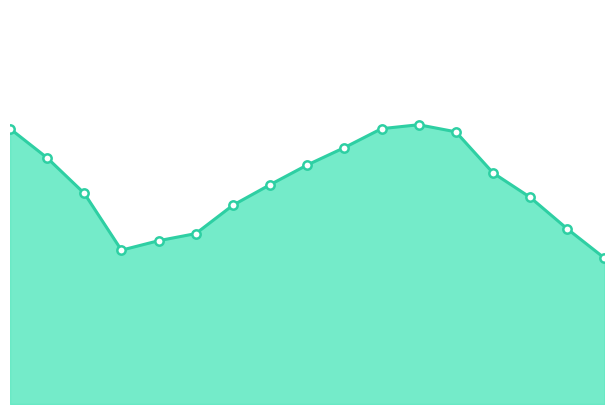

Which category has the lowest value across all series?

08:00